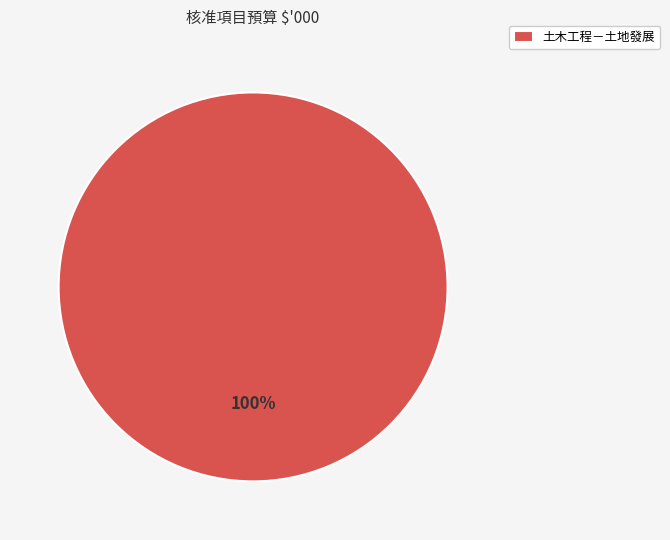

Rank the categories by value from lowest to highest.

土木工程－土地發展